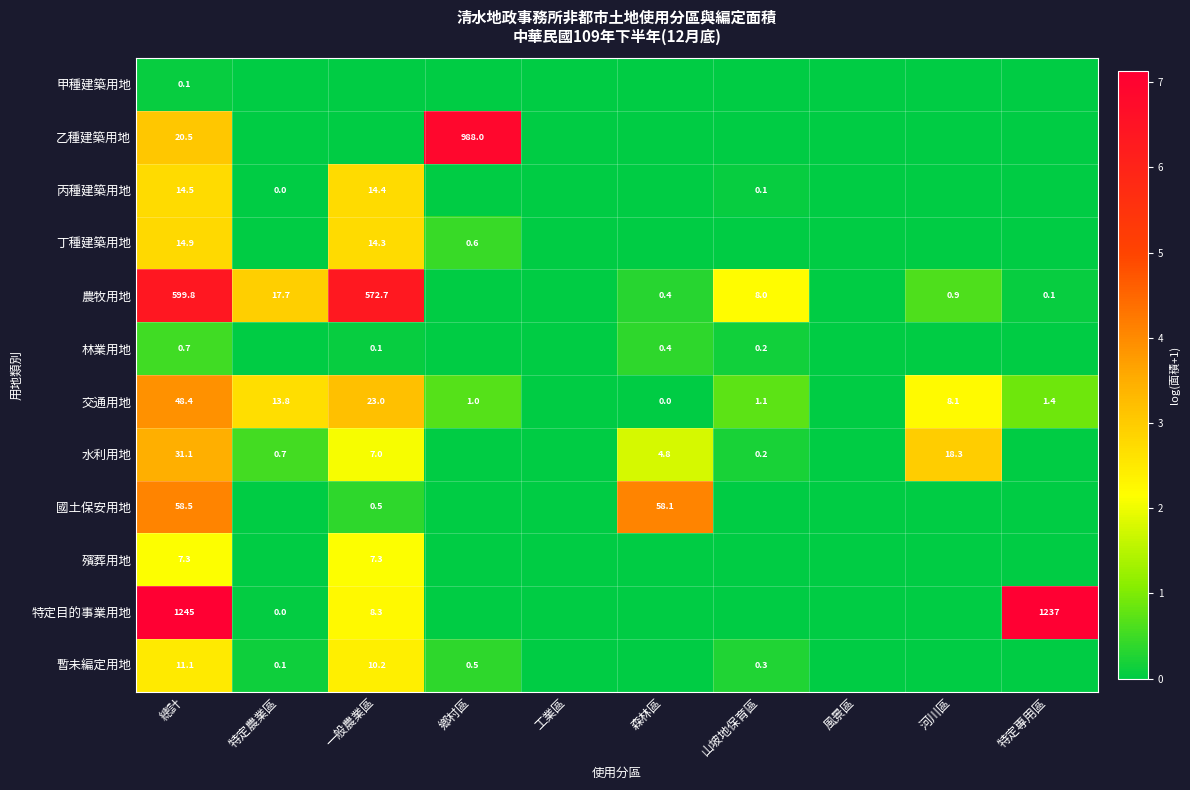

At how many categories does at least one series exceed 0?

8